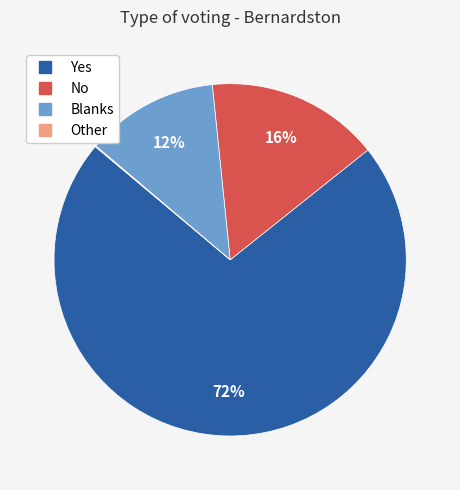

Is it true that Yes is 72% of the pie?

True